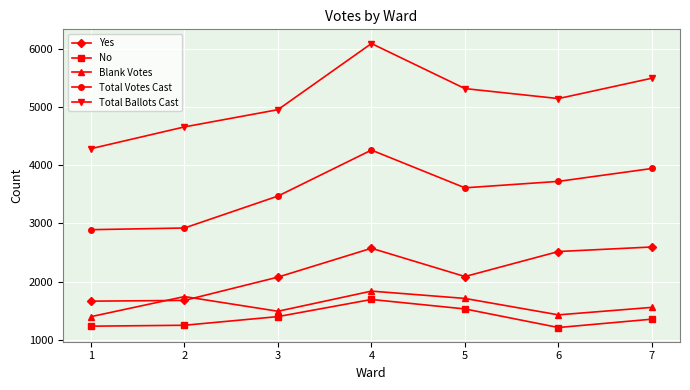

What is the greatest value displayed?

6099